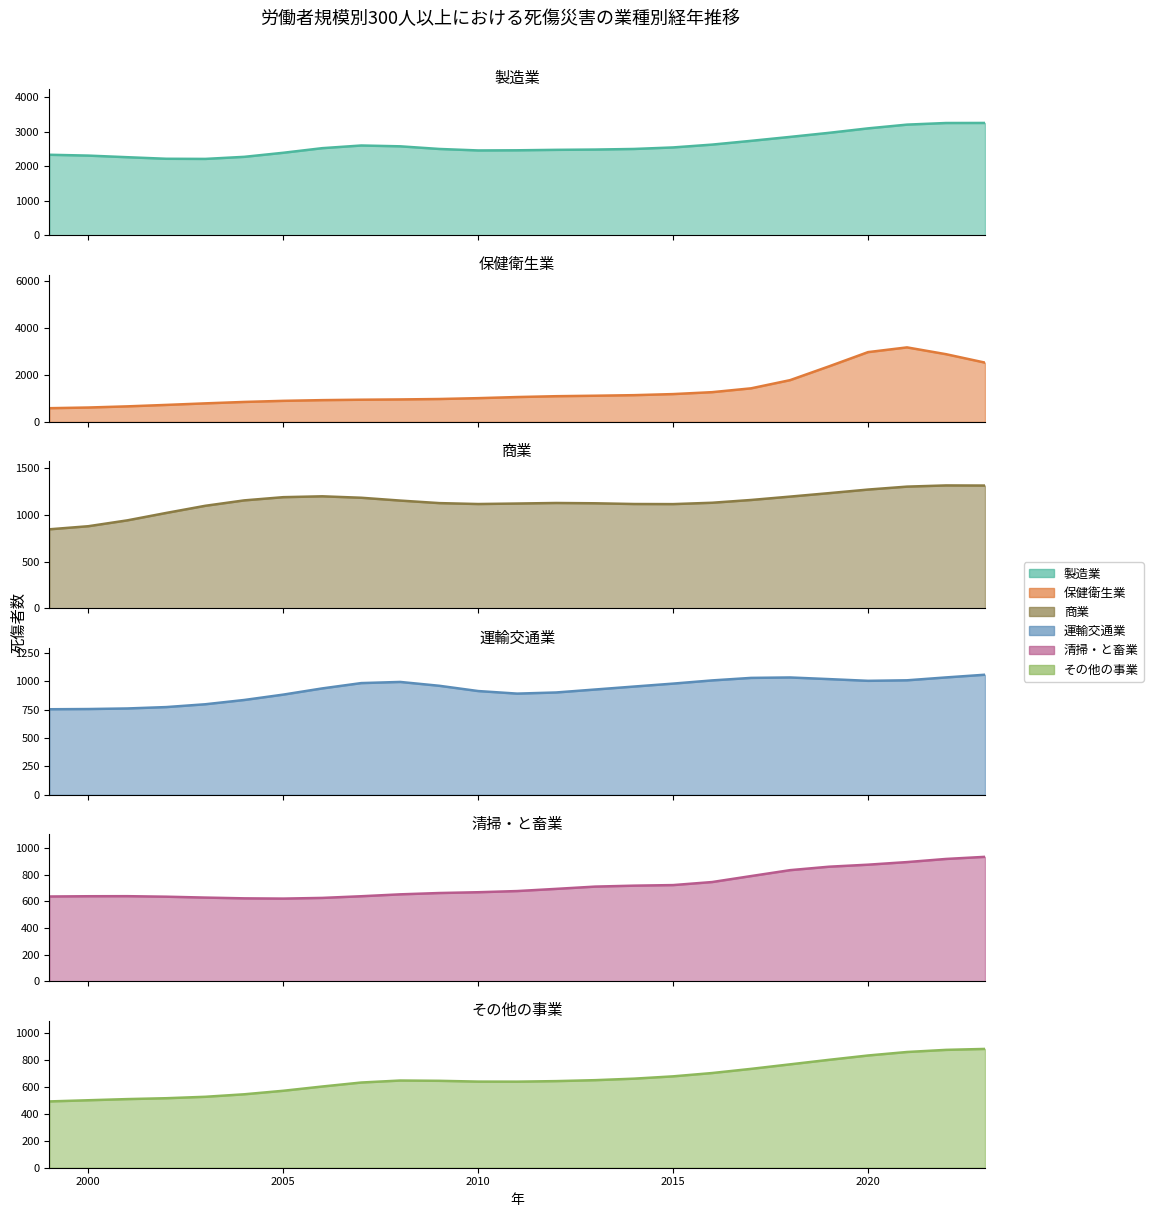

What is the difference between the highest and lowest values at 2003?

1633